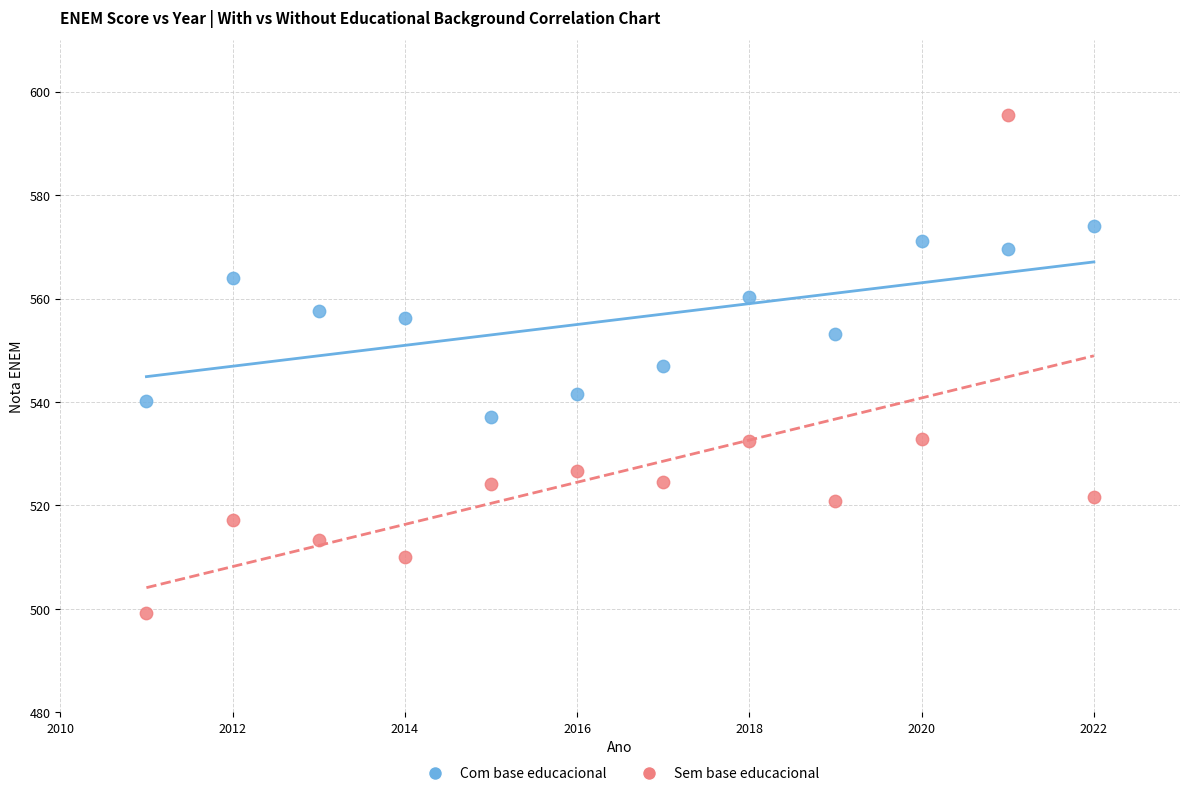

Which series contains the lowest Y value?

Sem base educacional